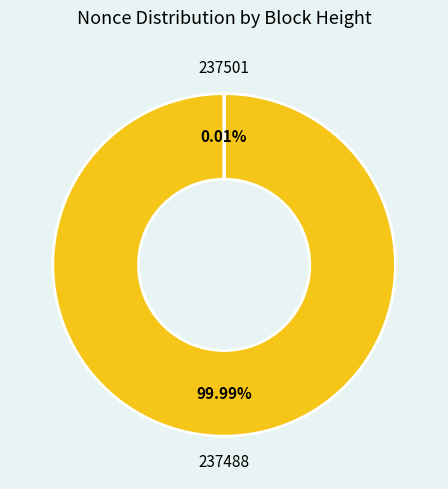

What is the largest slice in the pie chart?

237488